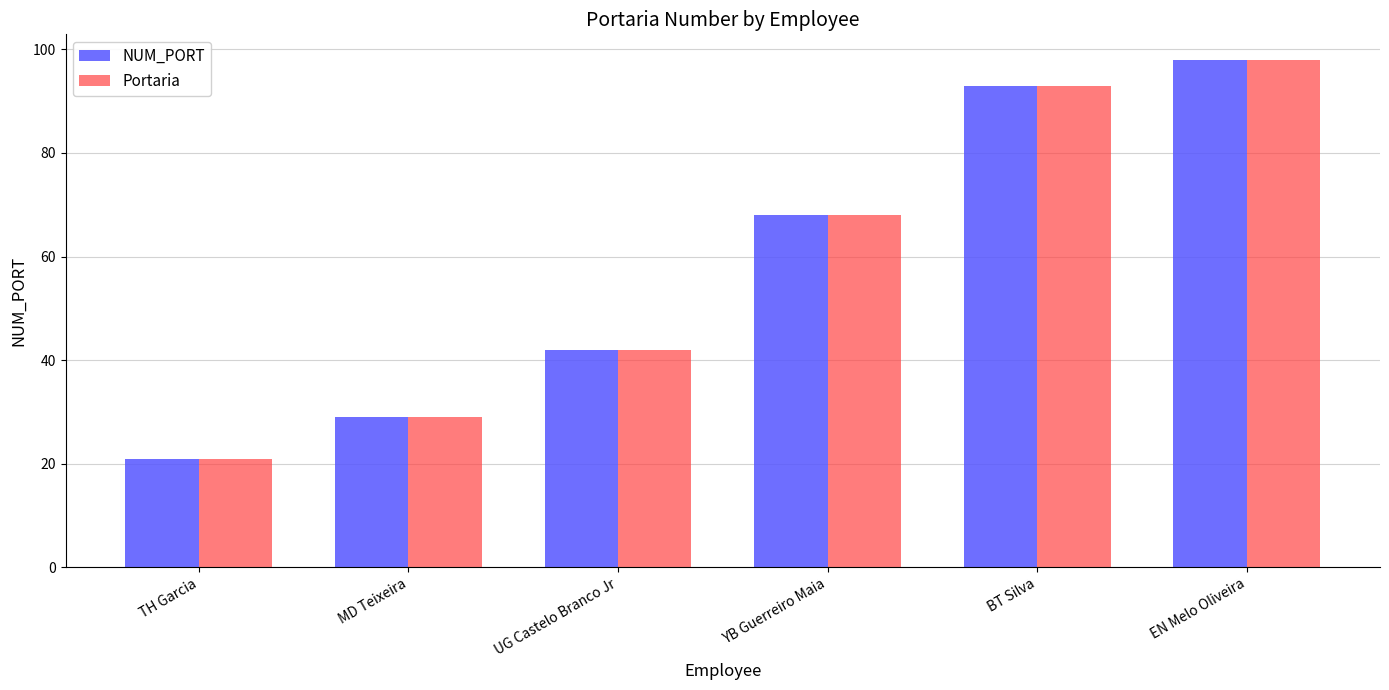

Reading left to right, list all the values displayed in this chart.

NUM_PORT: 21	29	42	68	93	98
Portaria: 21	29	42	68	93	98